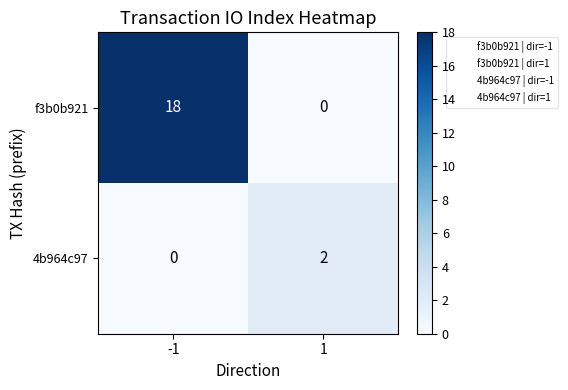

Read the f3b0b921 value at -1.

18